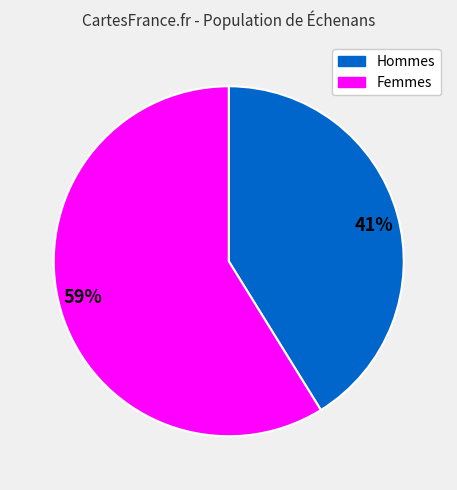

True or false: Femmes accounts for 49% of the total.

False